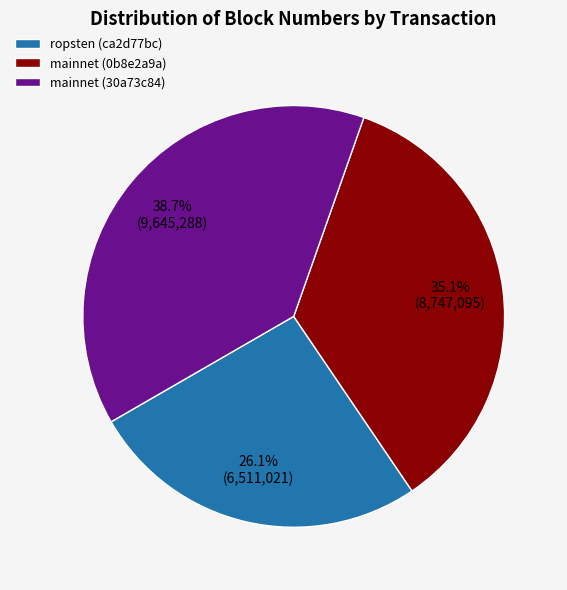

Combined, what portion of the pie is ropsten (ca2d77bc) and mainnet (30a73c84)?

64.9%